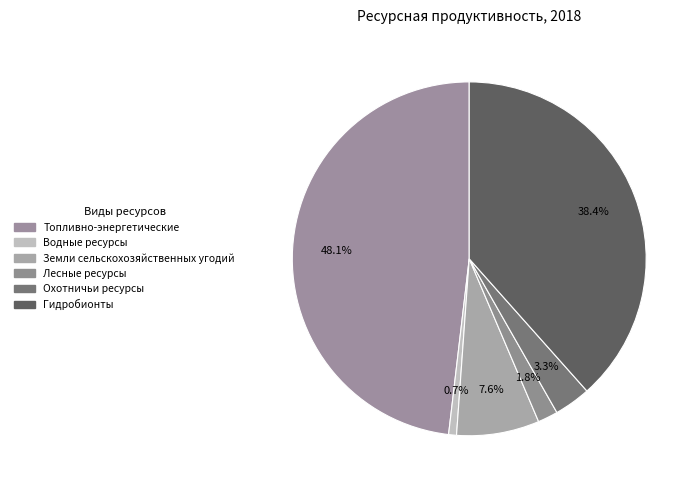

Is it true that Гидробионты is 38% of the pie?

True